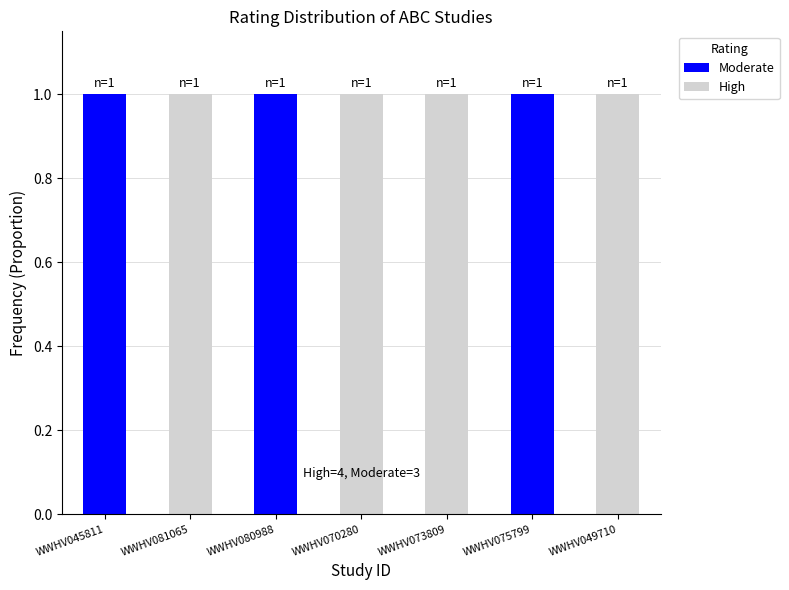

The value of Moderate at WWHV073809 is 0. True or false?

True